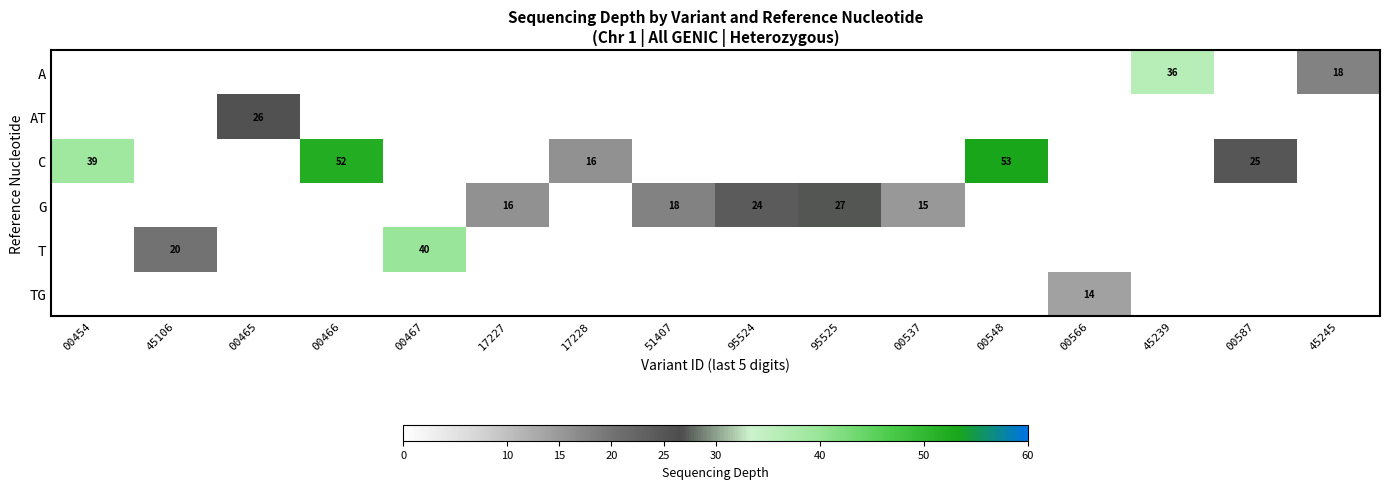

Is it true that C equals 4 at 17228?

False